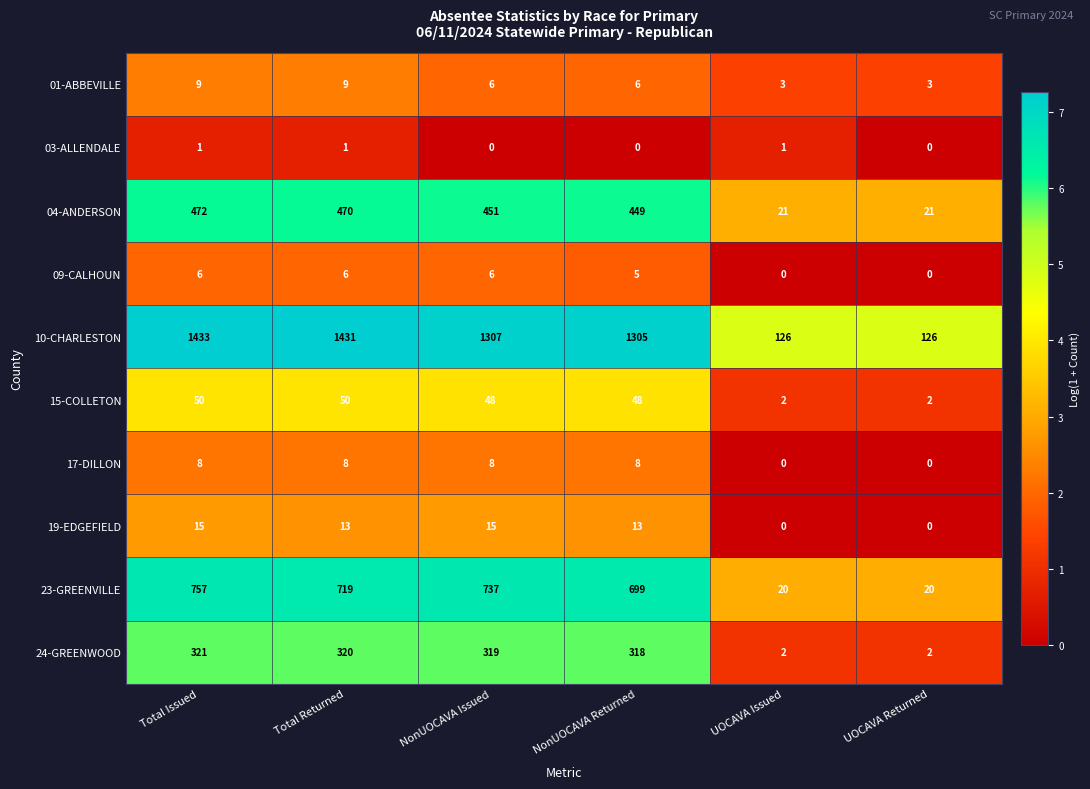

What is the lowest value of the 10-CHARLESTON series?

126